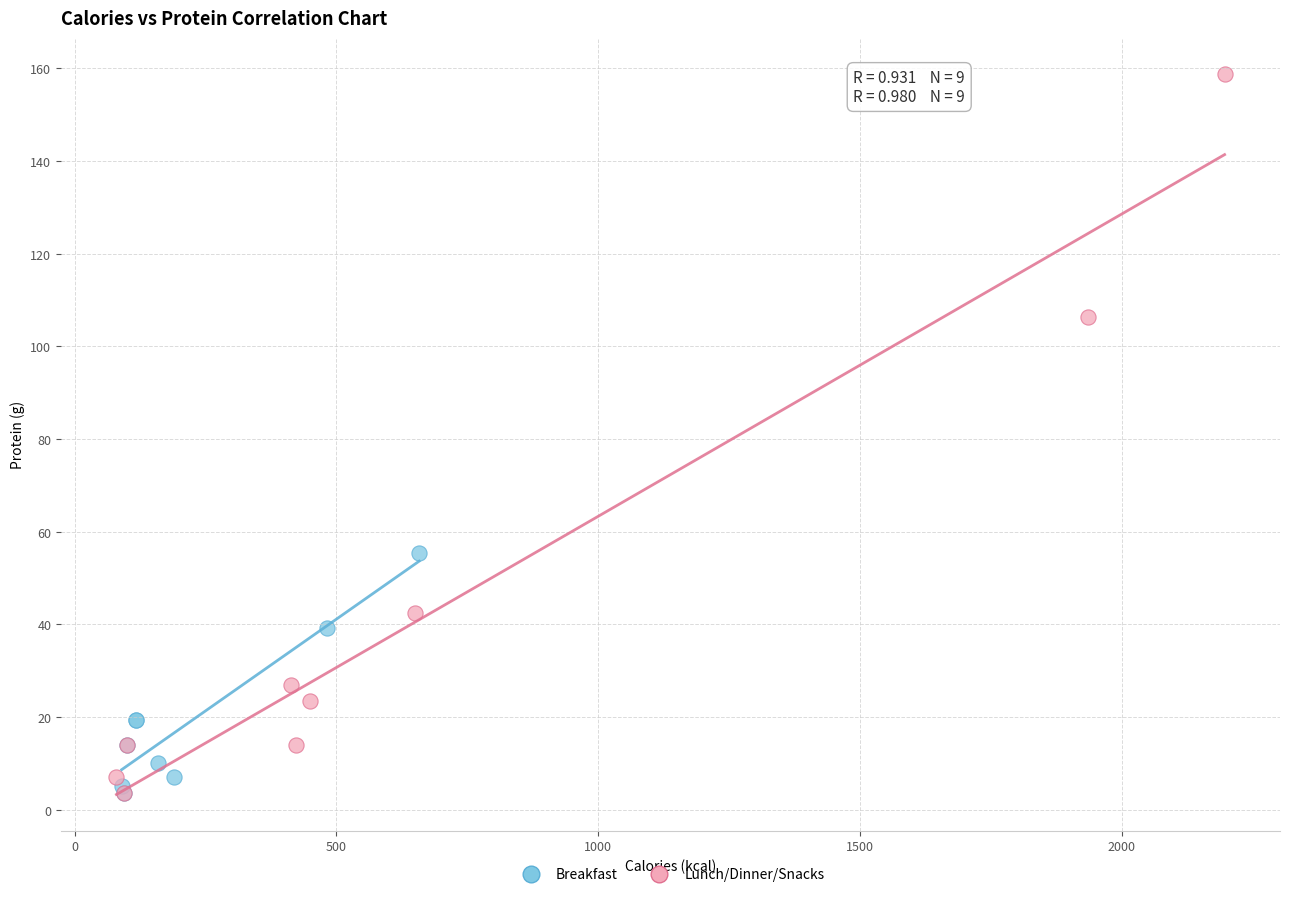

Which series has the largest Y range (max minus min)?

Lunch/Dinner/Snacks